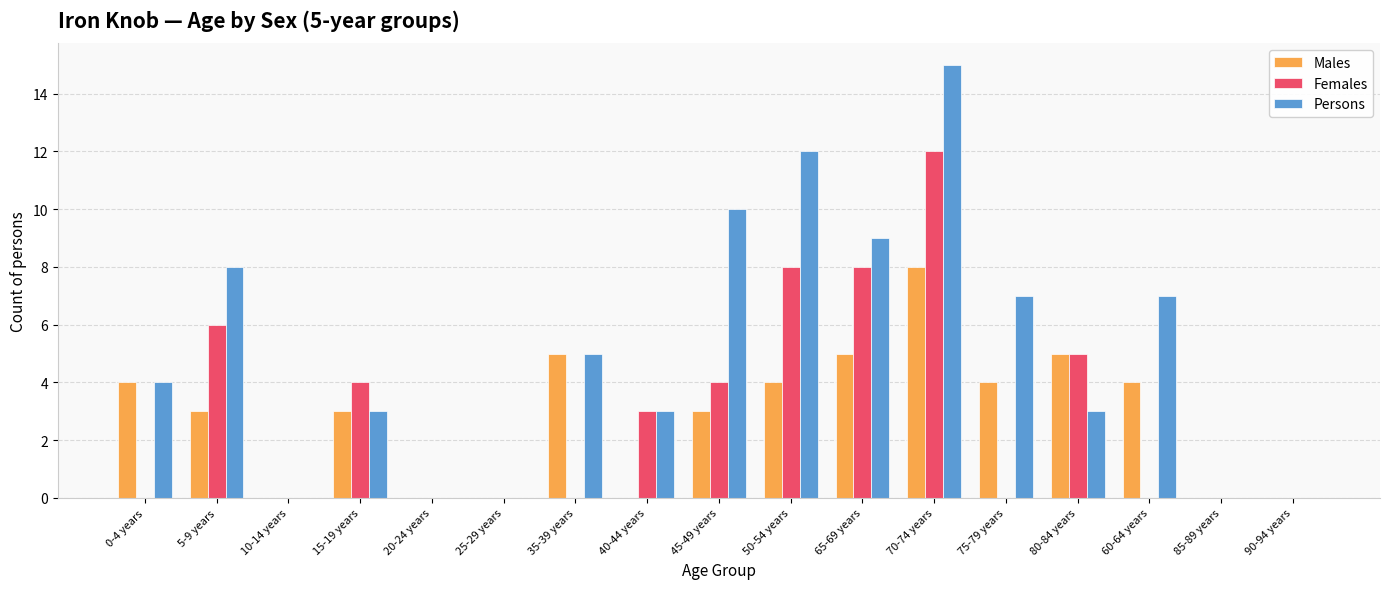

Which series has the largest total across all categories?

Persons